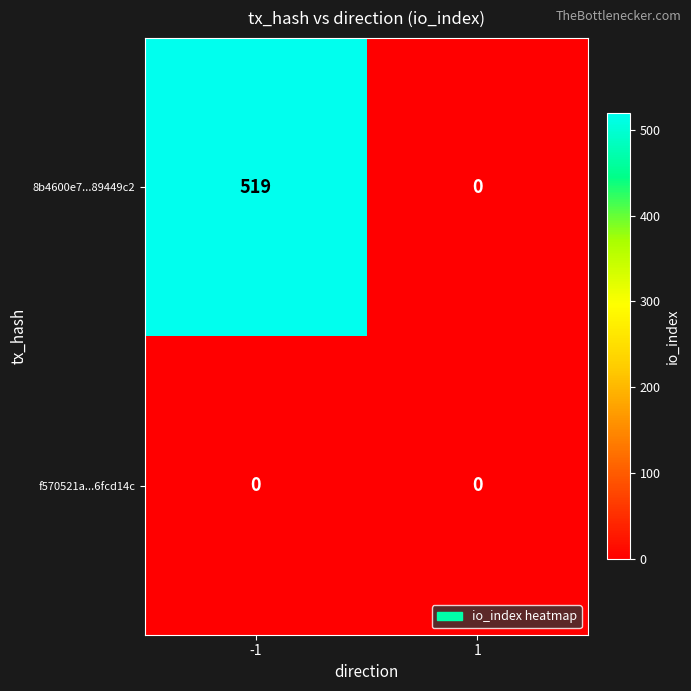

Which series changed the most between -1 and 1?

8b4600e7...89449c2